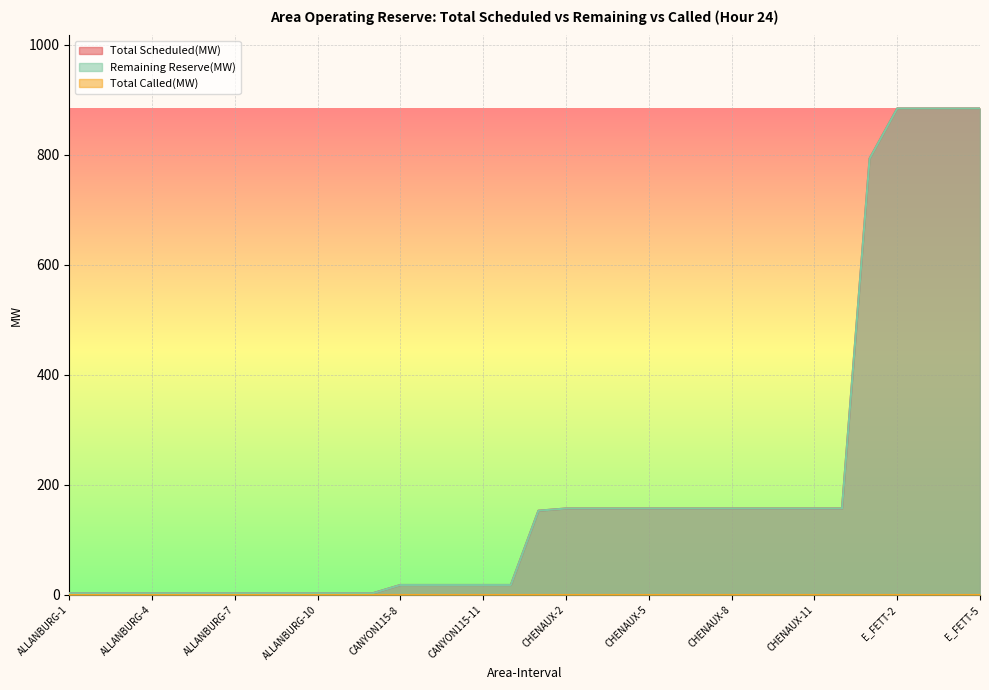

What is the label of the 34th point from the right?

ALLANBURG-1